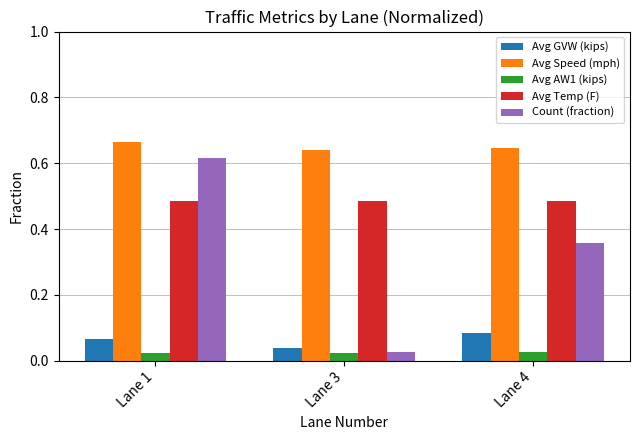

What is the total value across all series at Lane 3?

1.2